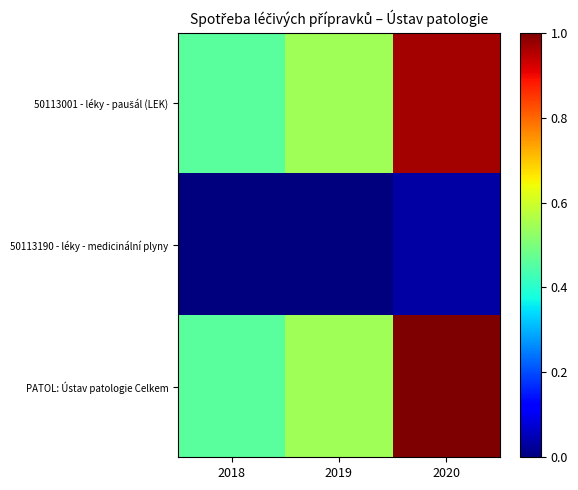

Rank the series by their maximum value, from lowest to highest.

50113190 - léky - medicinální plyny, 50113001 - léky - paušál (LEK), PATOL: Ústav patologie Celkem